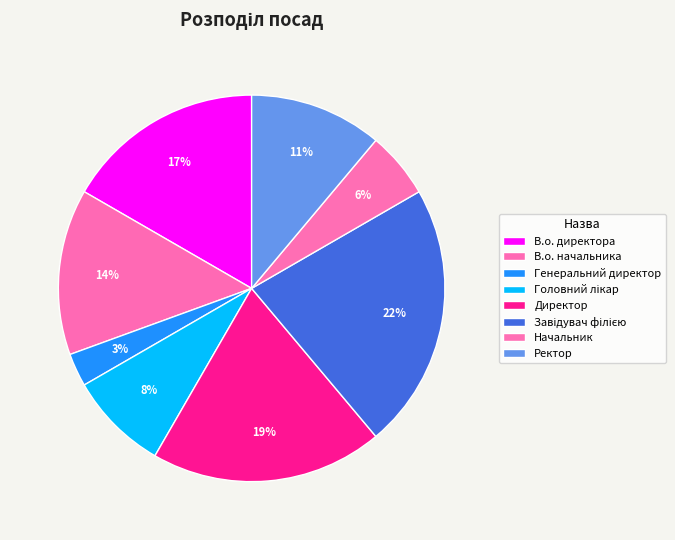

What is the total percentage of Завідувач філією and В.о. директора?

38.9%